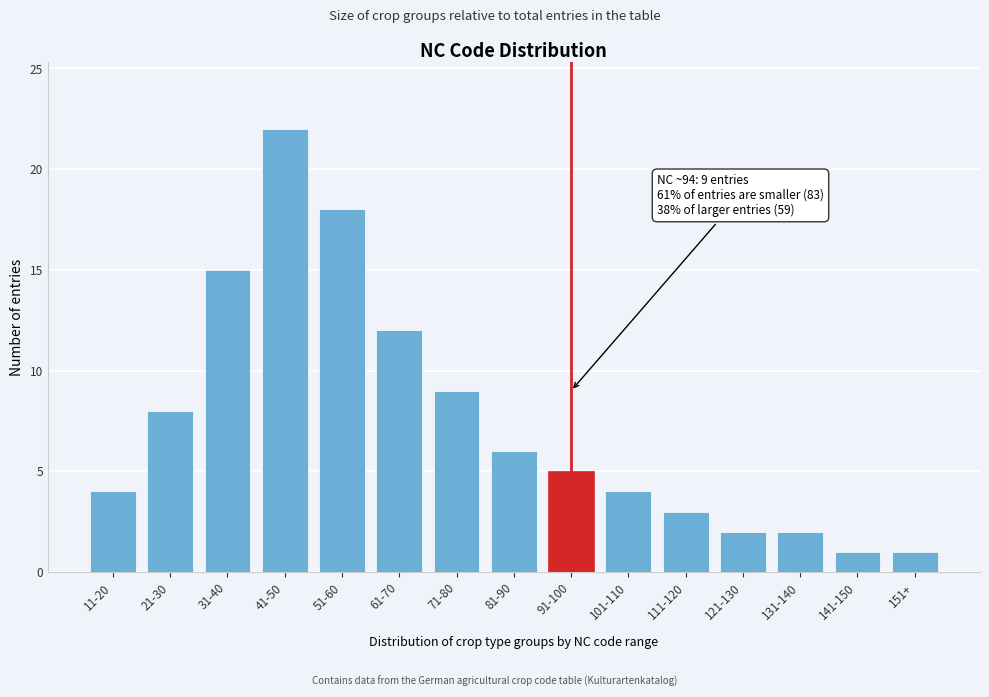

Reading left to right, what are all the values shown in this chart?

11-20=4	21-30=8	31-40=15	41-50=22	51-60=18	61-70=12	71-80=9	81-90=6	91-100=5	101-110=4	111-120=3	121-130=2	131-140=2	141-150=1	151+=1